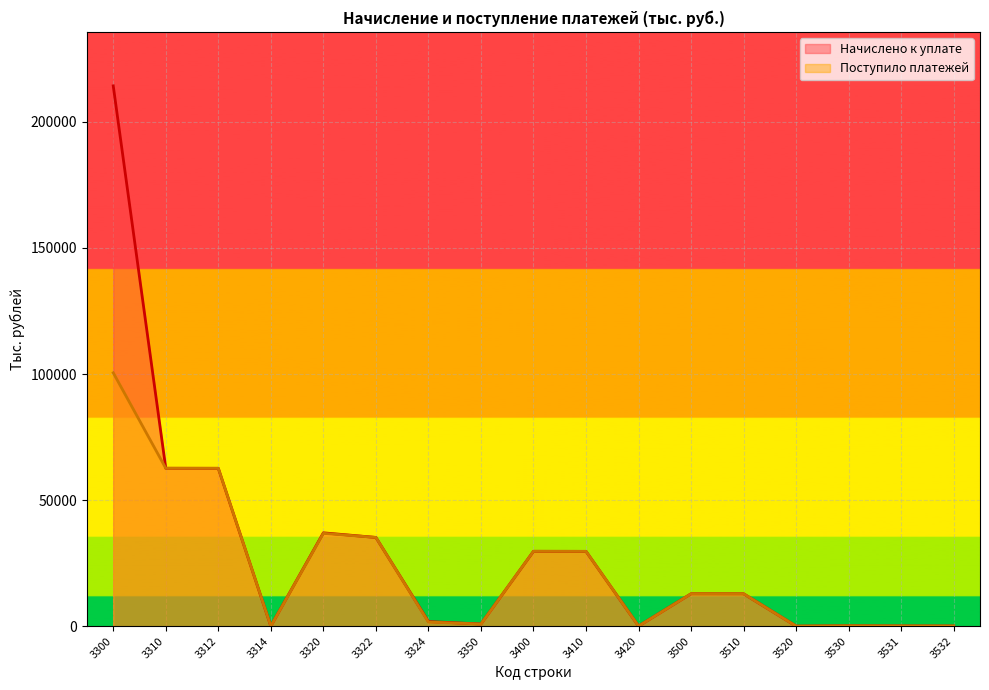

Is the value of Поступило платежей at 3314 greater than the value of Начислено к уплате at 3532?

No